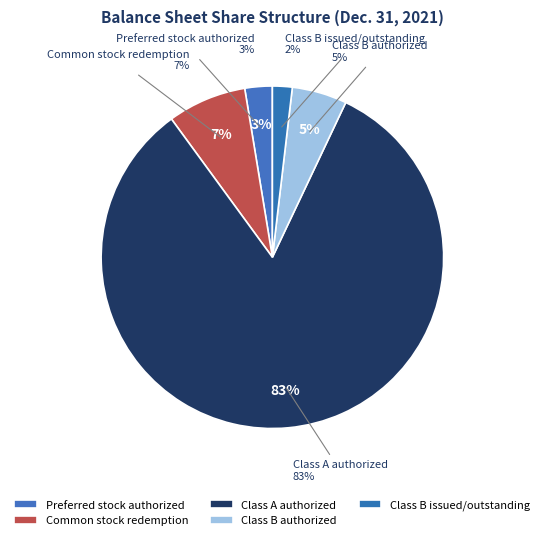

What is the smallest slice in the pie chart?

Class B issued/outstanding